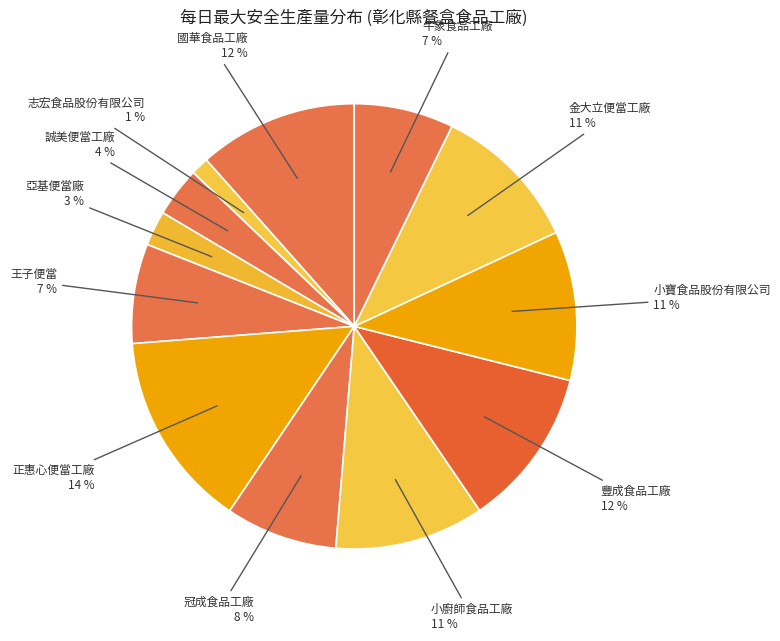

True or false: 誠美便當工廠 accounts for 13% of the total.

False